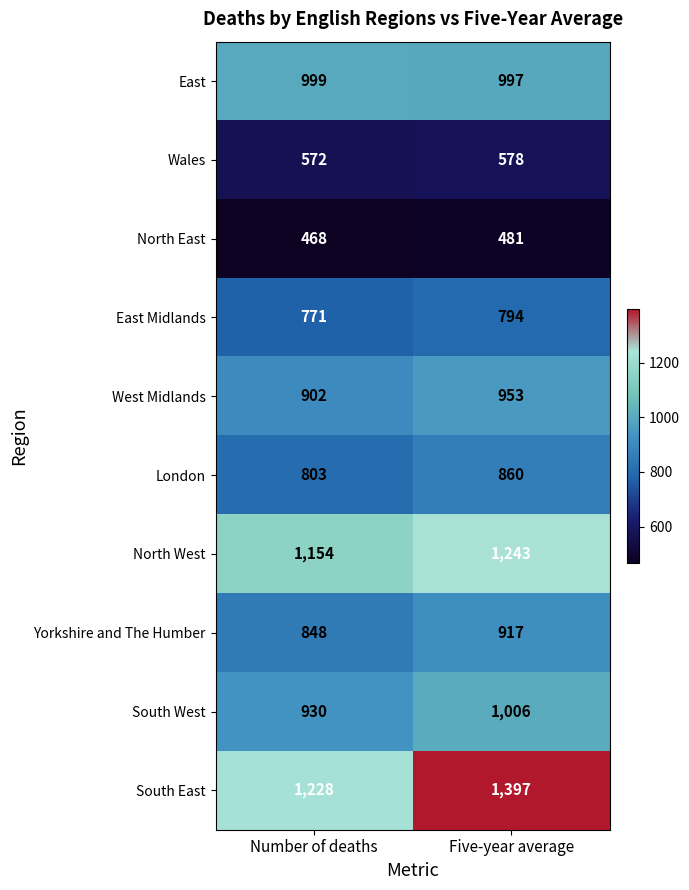

The value of East Midlands at Number of deaths is 771. True or false?

True